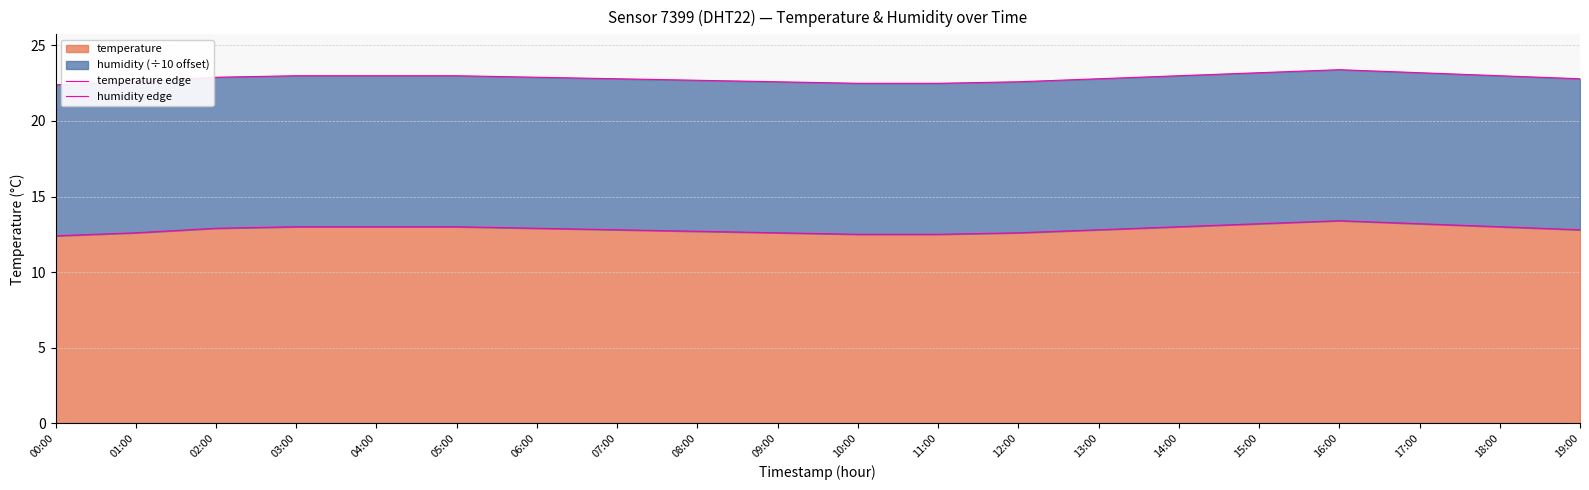

How many data points does each series have?

20